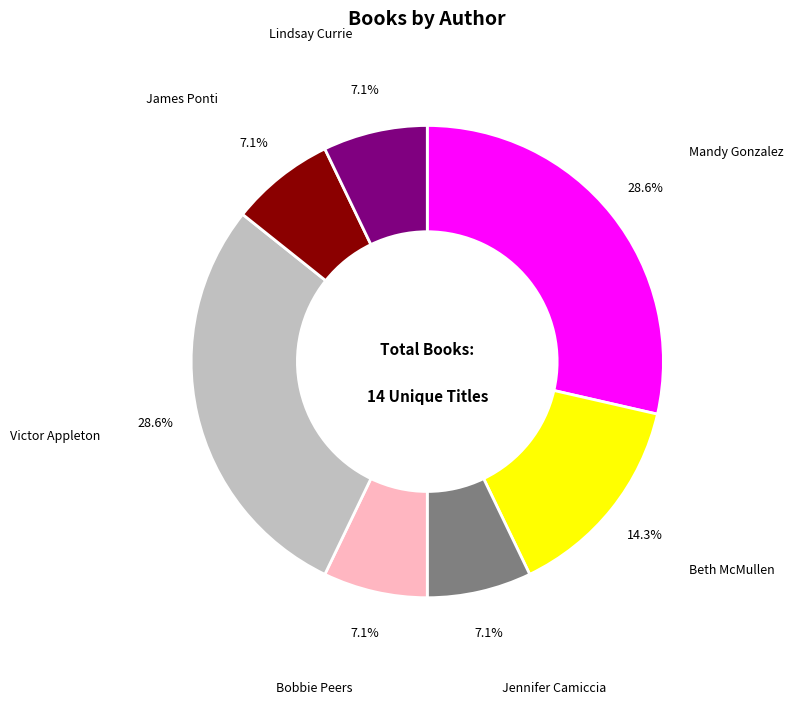

Is James Ponti the majority of the pie?

No